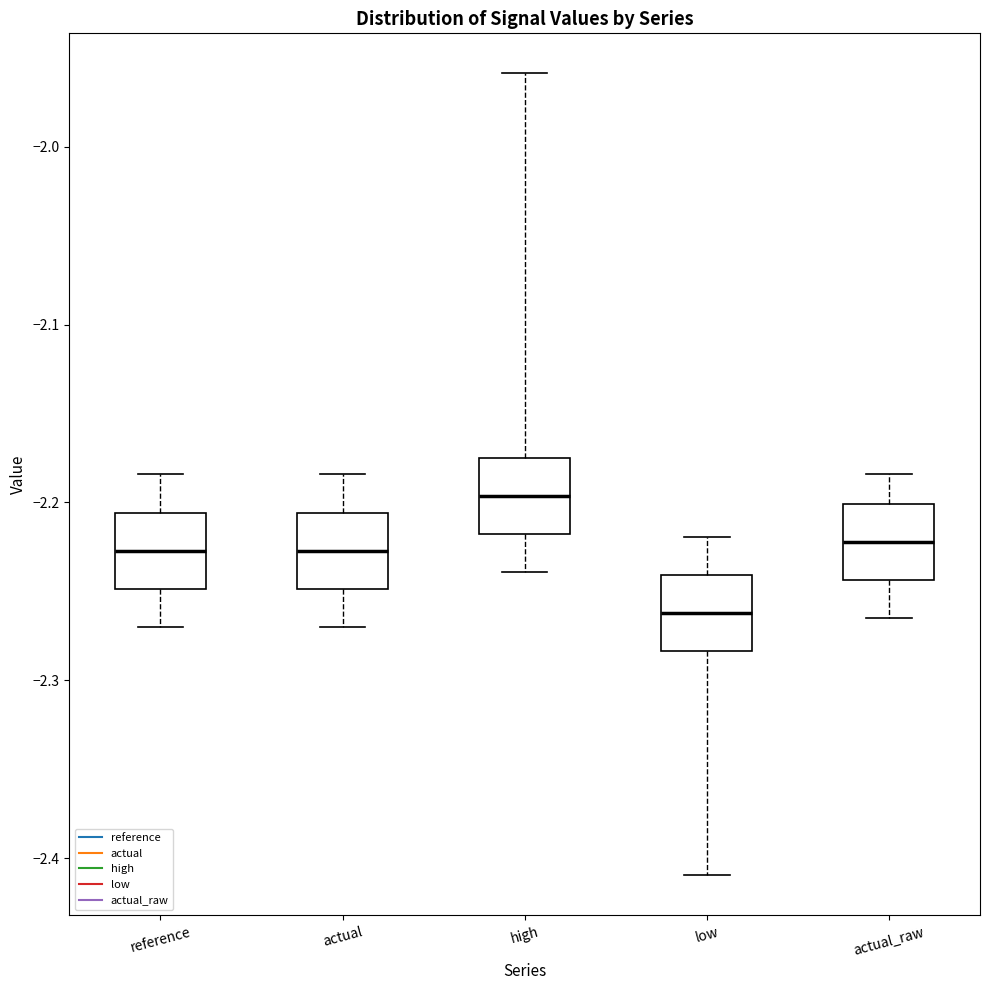

Where does the median line of the box for low sit on the y-axis? The values are not printed on the chart, so give them approximately, as read against the axis.

-2.26